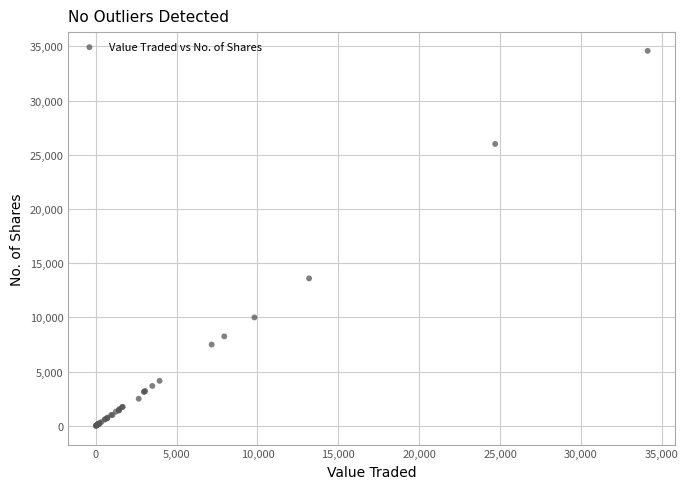

What Y value in the scatter plot is closest to 17294?

13600